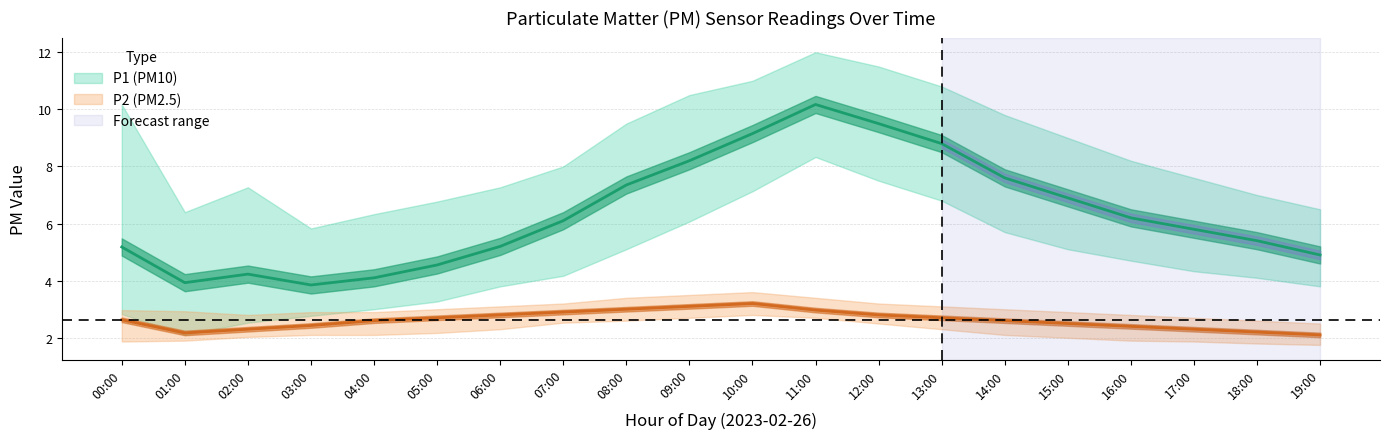

Is the value of P1_high at 14:00 greater than the value of P2 at 11:00?

Yes